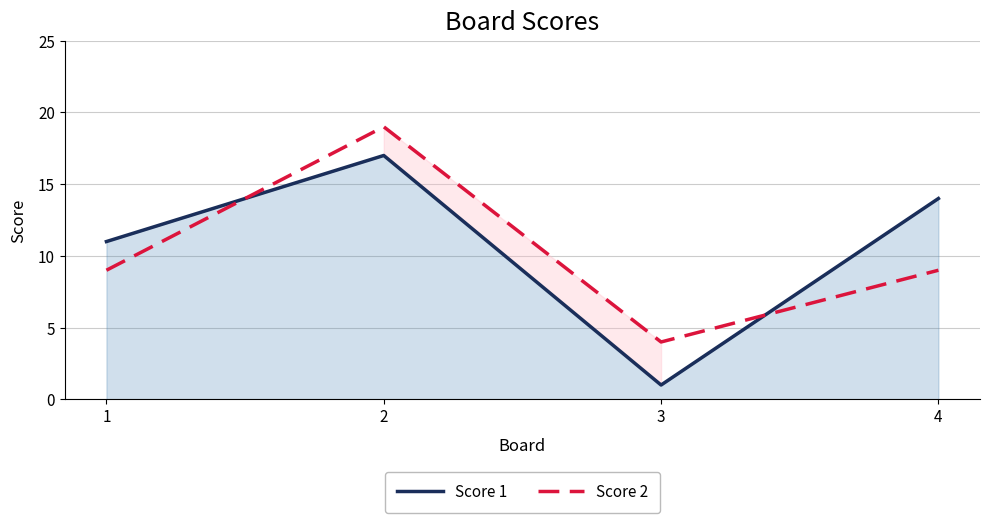

How many distinct data groups are displayed?

2